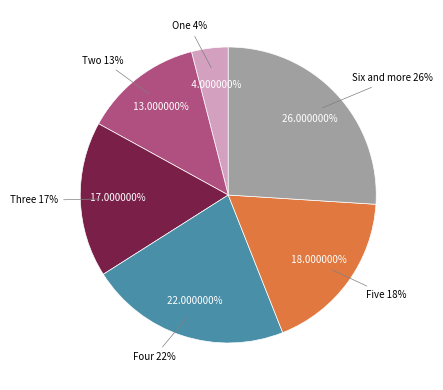

How many slices are in this pie chart?

6